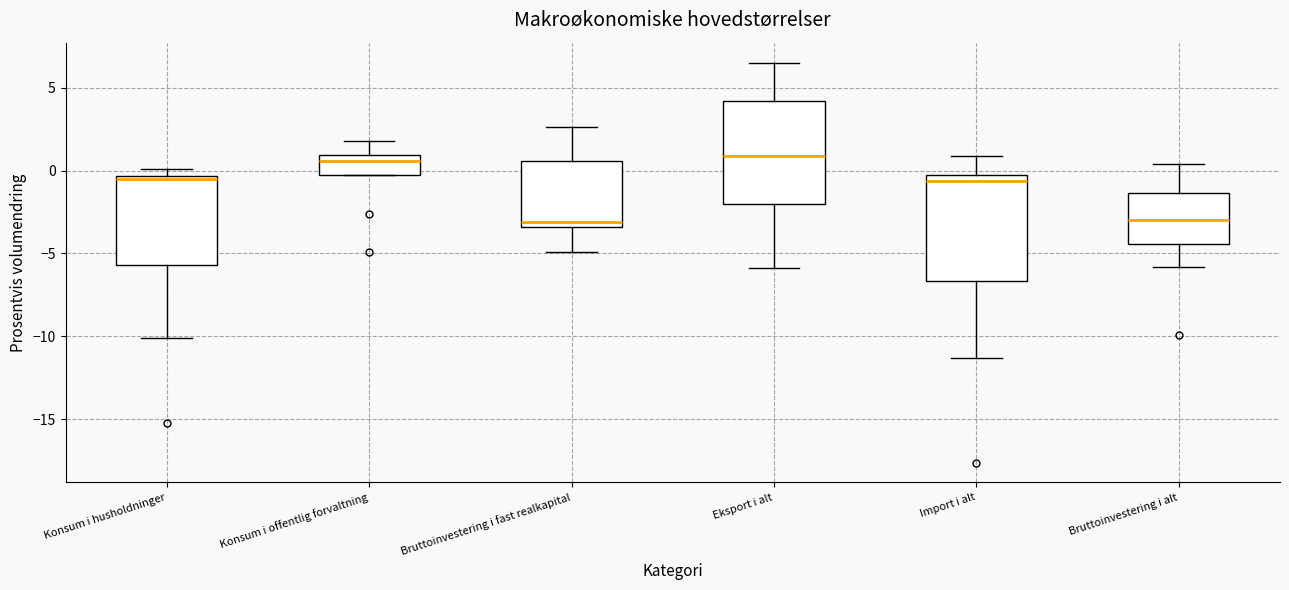

Reading left to right, read every box against the y-axis: the position of its median line, the range the box covers, and the ends of its whiskers. The values are not printed on the chart, so give them approximately, as read against the axis.

Konsum i husholdninger: median -0.5, box -5.5 to -0.5, whiskers -10.0 to 0.0
Konsum i offentlig forvaltning: median 0.5, box -0.5 to 1.0, whiskers -0.5 to 2.0
Bruttoinvestering i fast realkapital: median -3.0, box -3.5 to 0.5, whiskers -5.0 to 2.5
Eksport i alt: median 1.0, box -2.0 to 4.0, whiskers -6.0 to 6.5
Import i alt: median -0.5 (just below the box's upper edge), box -6.5 to -0.5, whiskers -11.5 to 1.0
Bruttoinvestering i alt: median -3.0, box -4.5 to -1.5, whiskers -6.0 to 0.5